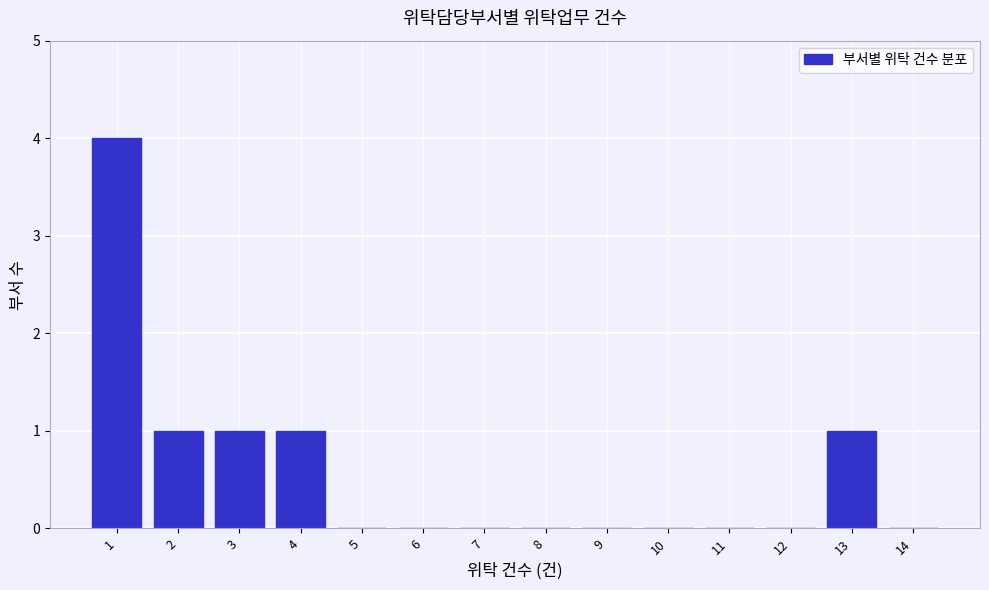

Reading left to right, list all the values displayed in this chart.

1=4	2=1	3=1	4=1	5=0	6=0	7=0	8=0	9=0	10=0	11=0	12=0	13=1	14=0